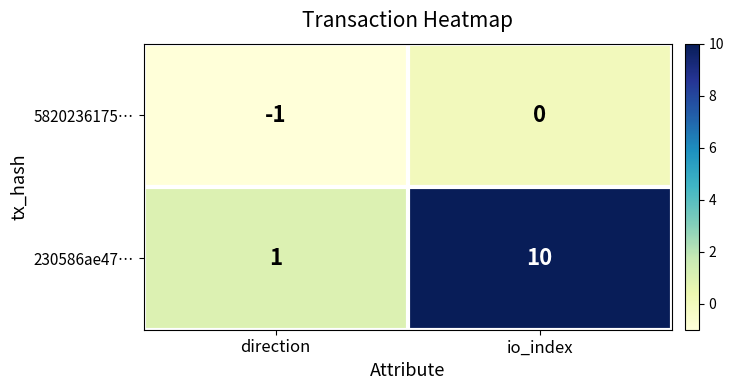

Is it true that 230586ae47… equals 18 at io_index?

False